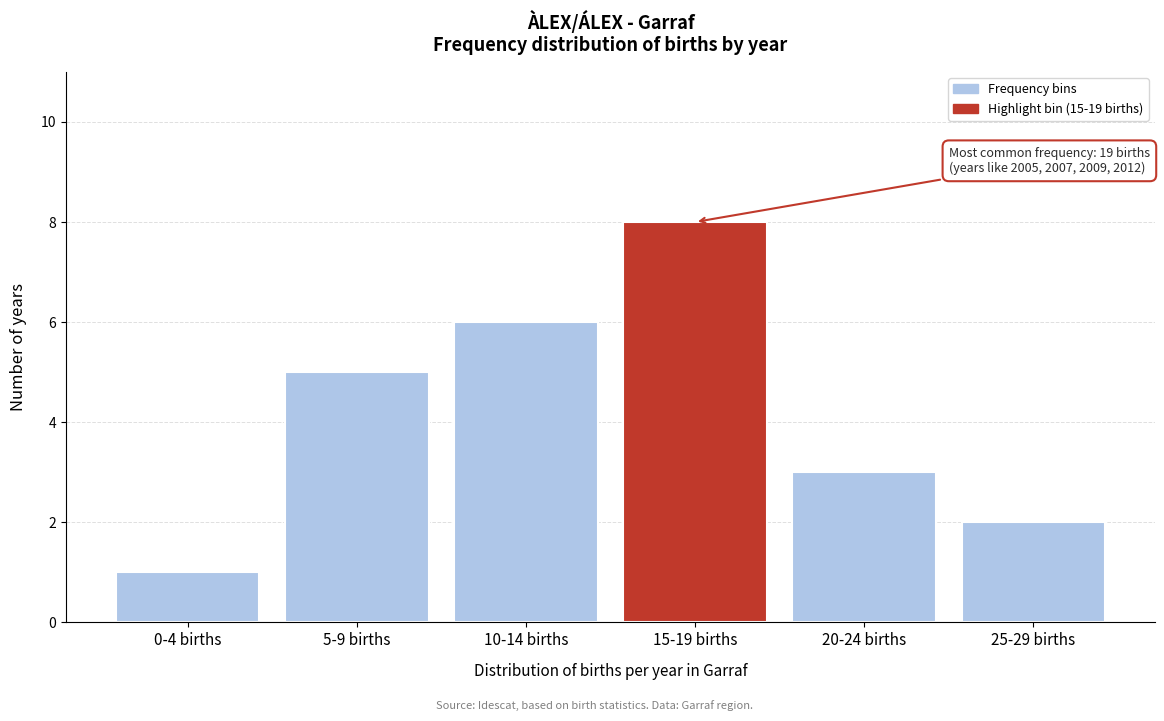

Reading right to left, list all the values displayed in this chart.

2	3	8	6	5	1